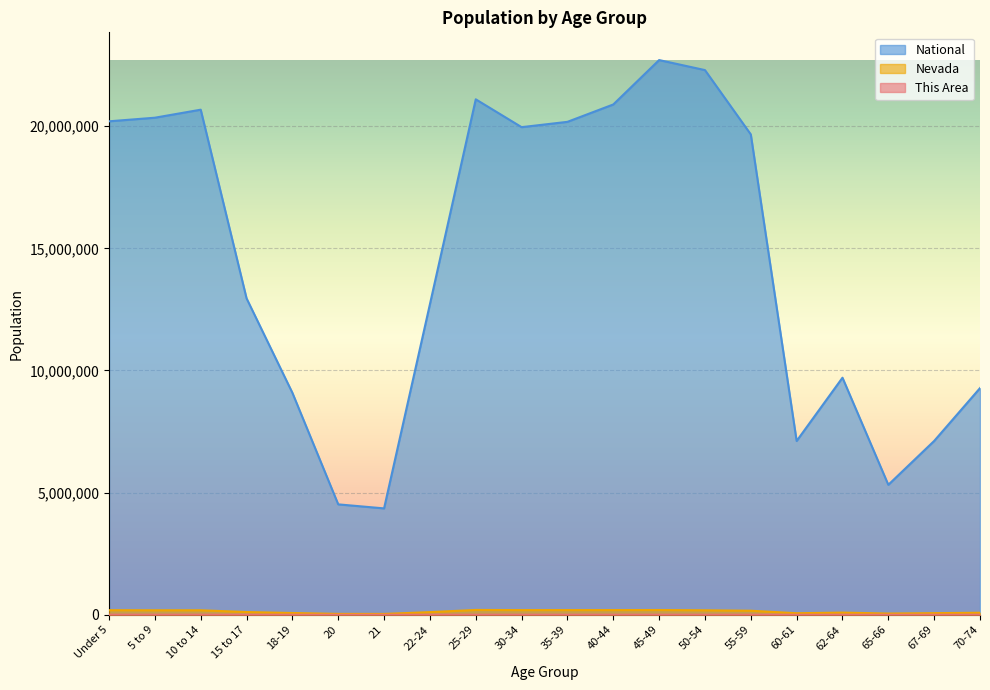

What is the value of the National point at the 14th from the left?

22298125